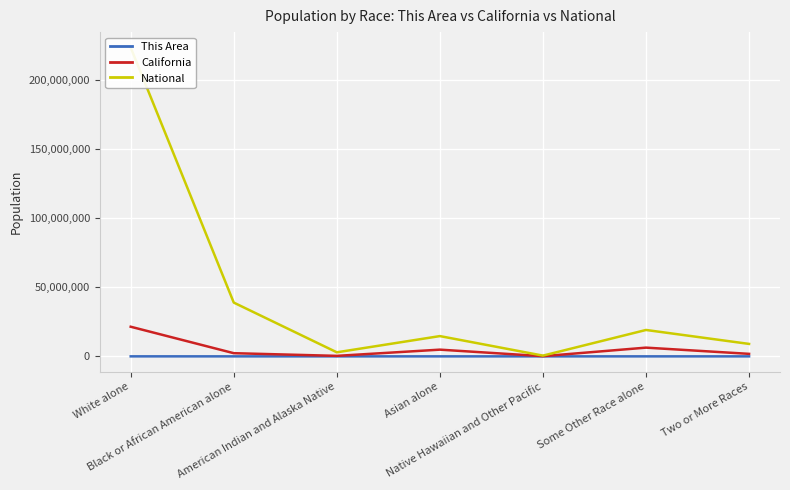

What is the value of the National point at the 4th from the left?

14674252